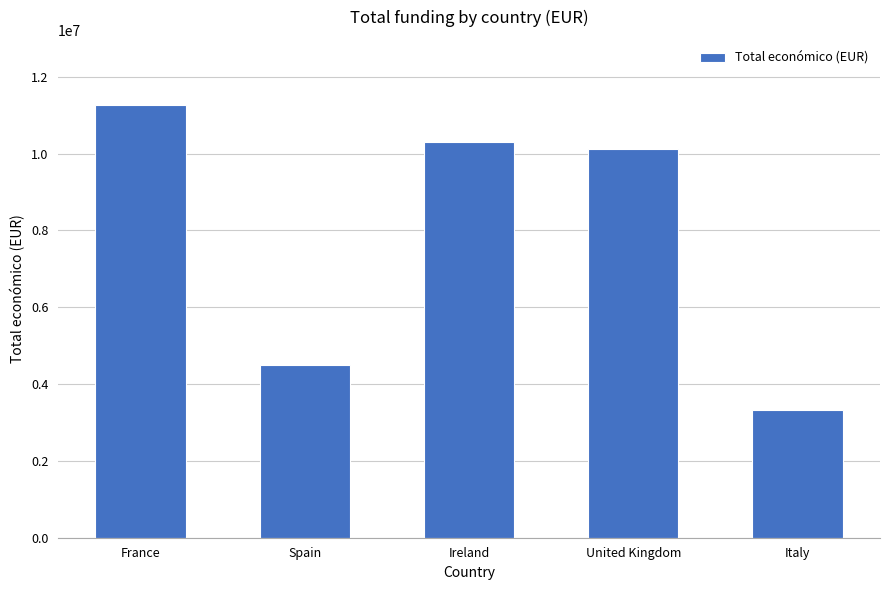

List the labels in order of value, smallest first.

Italy, Spain, United Kingdom, Ireland, France